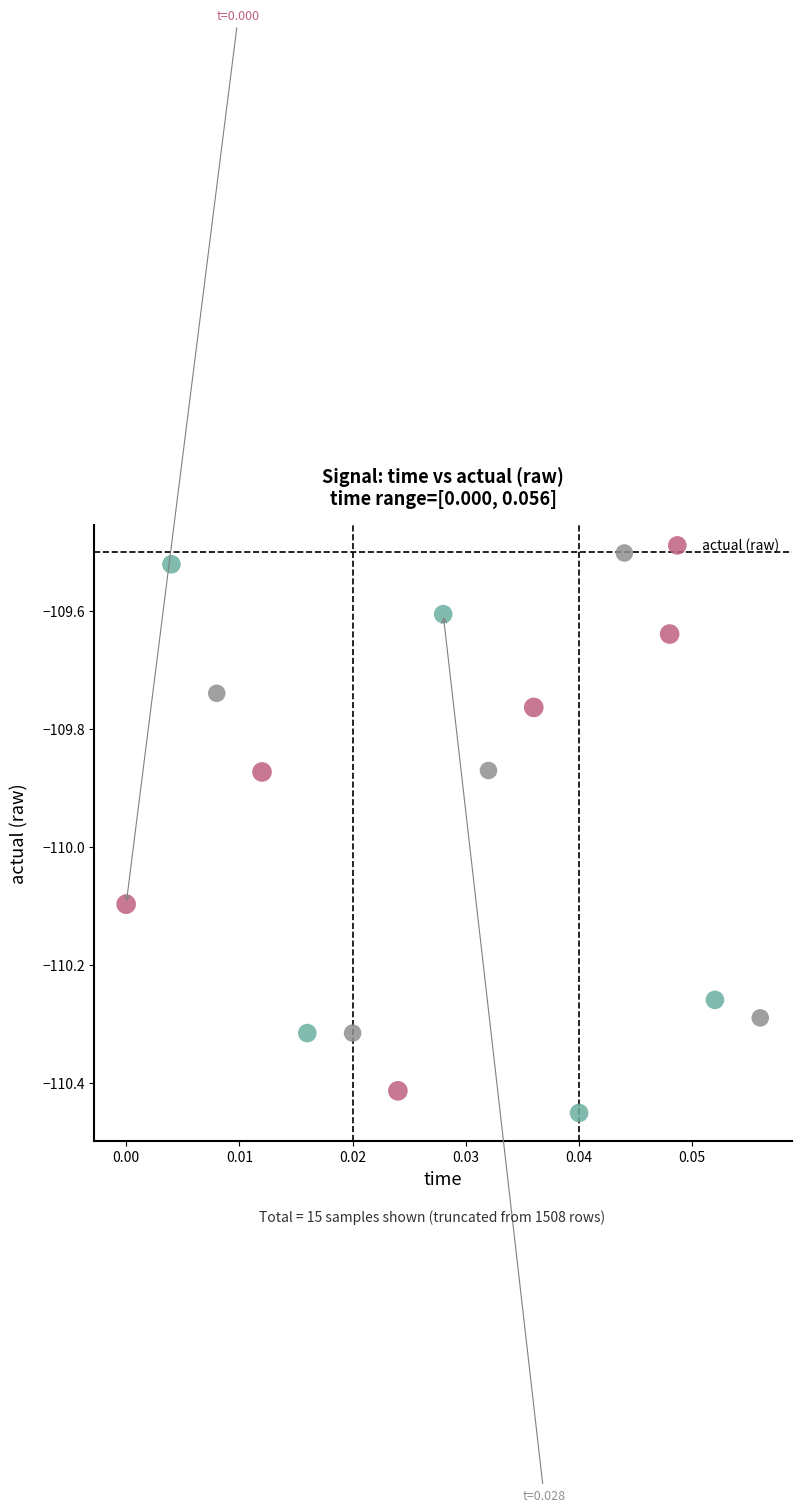

What is the range of Y values (max minus min)?

0.9